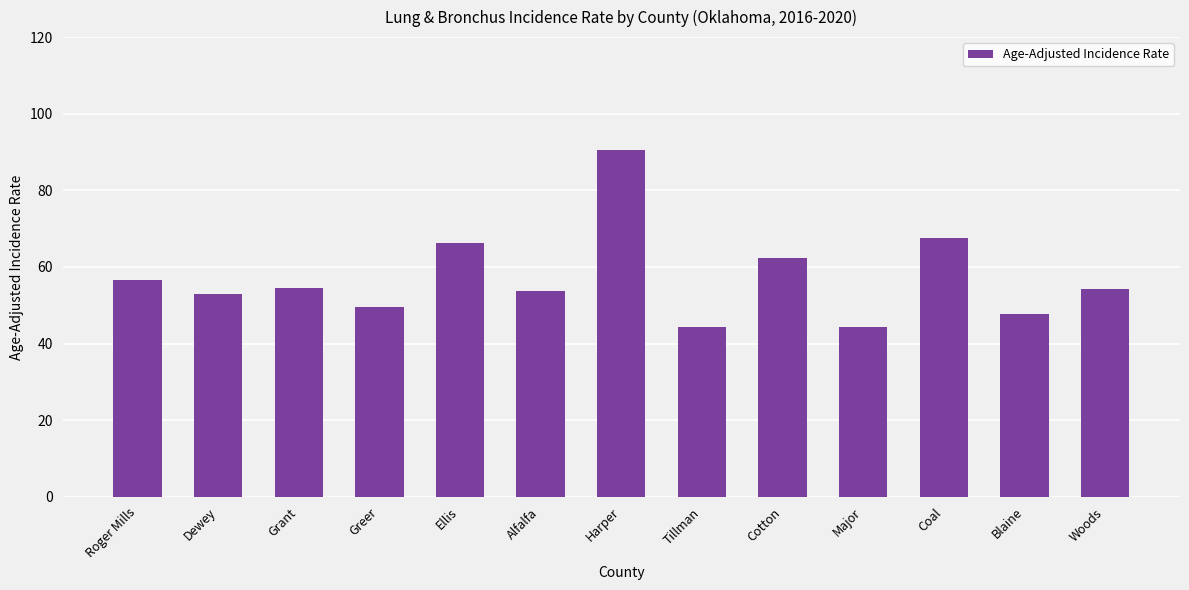

What is the smallest value displayed?

44.4